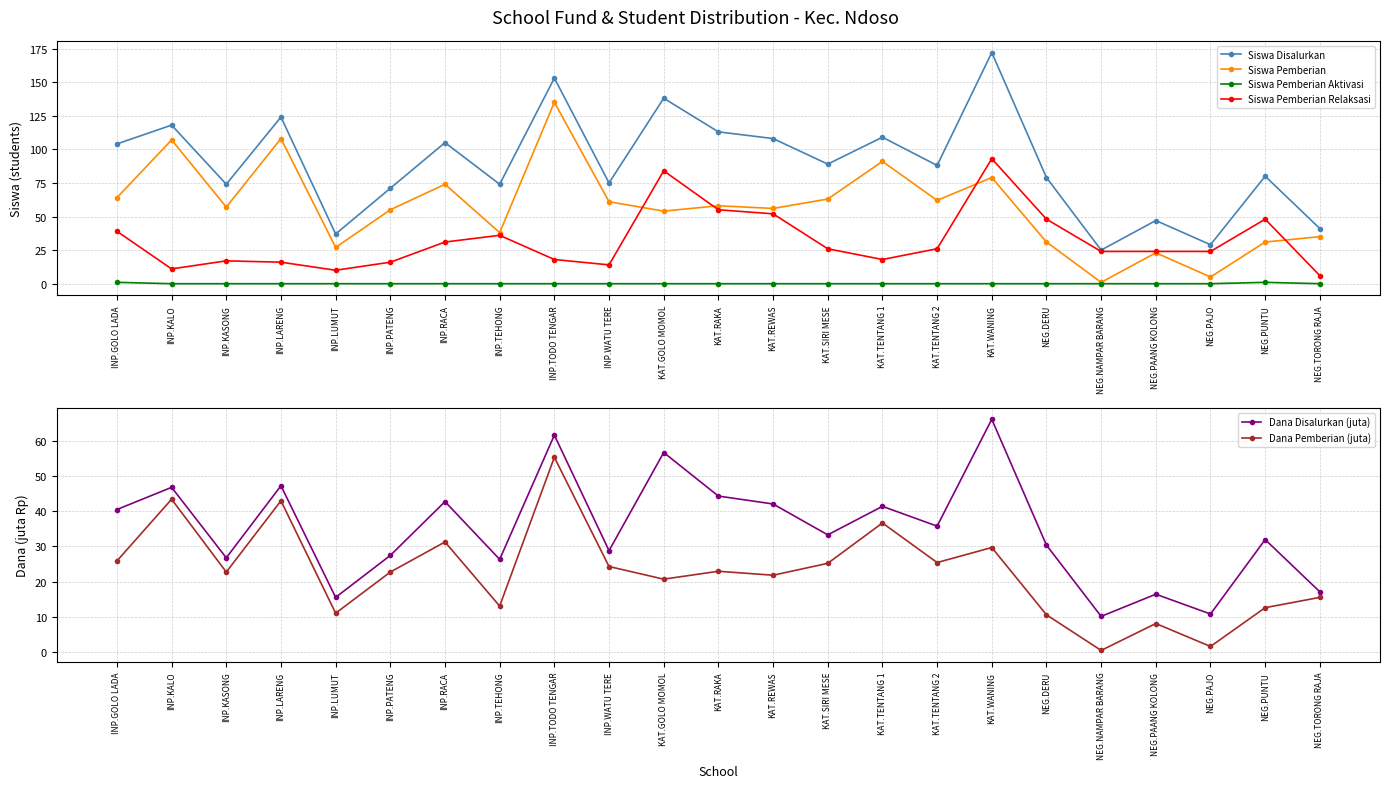

In Dana Disalurkan (juta), how many points are lower than both neighbors (excluding endpoints)?

8